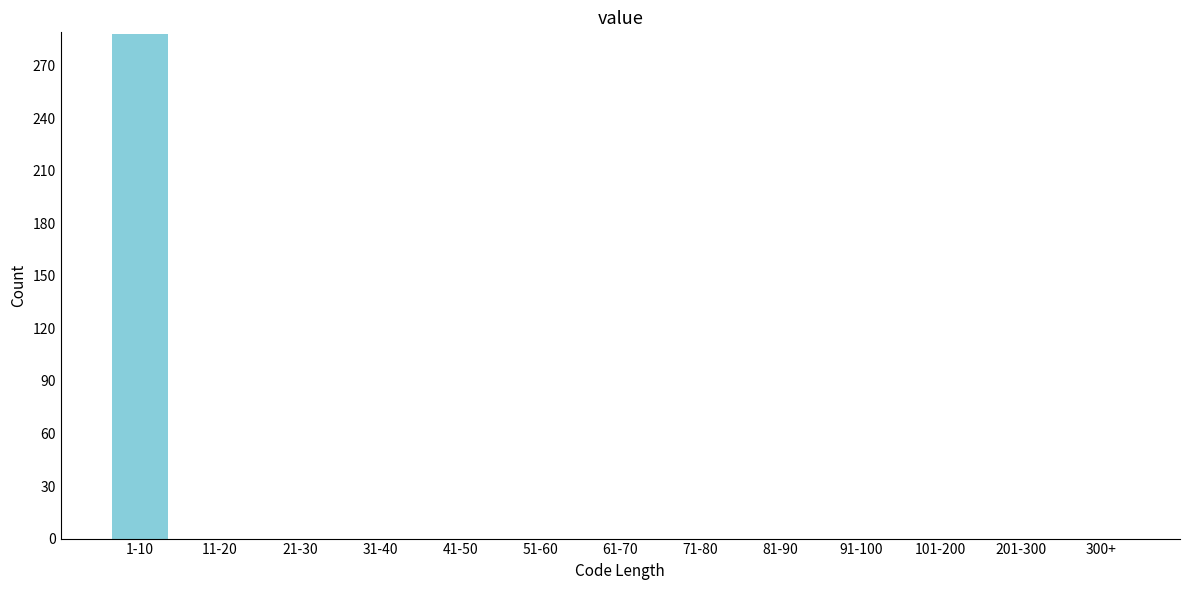

Reading right to left, extract all data points from this chart.

300+=0	201-300=0	101-200=0	91-100=0	81-90=0	71-80=0	61-70=0	51-60=0	41-50=0	31-40=0	21-30=0	11-20=0	1-10=288